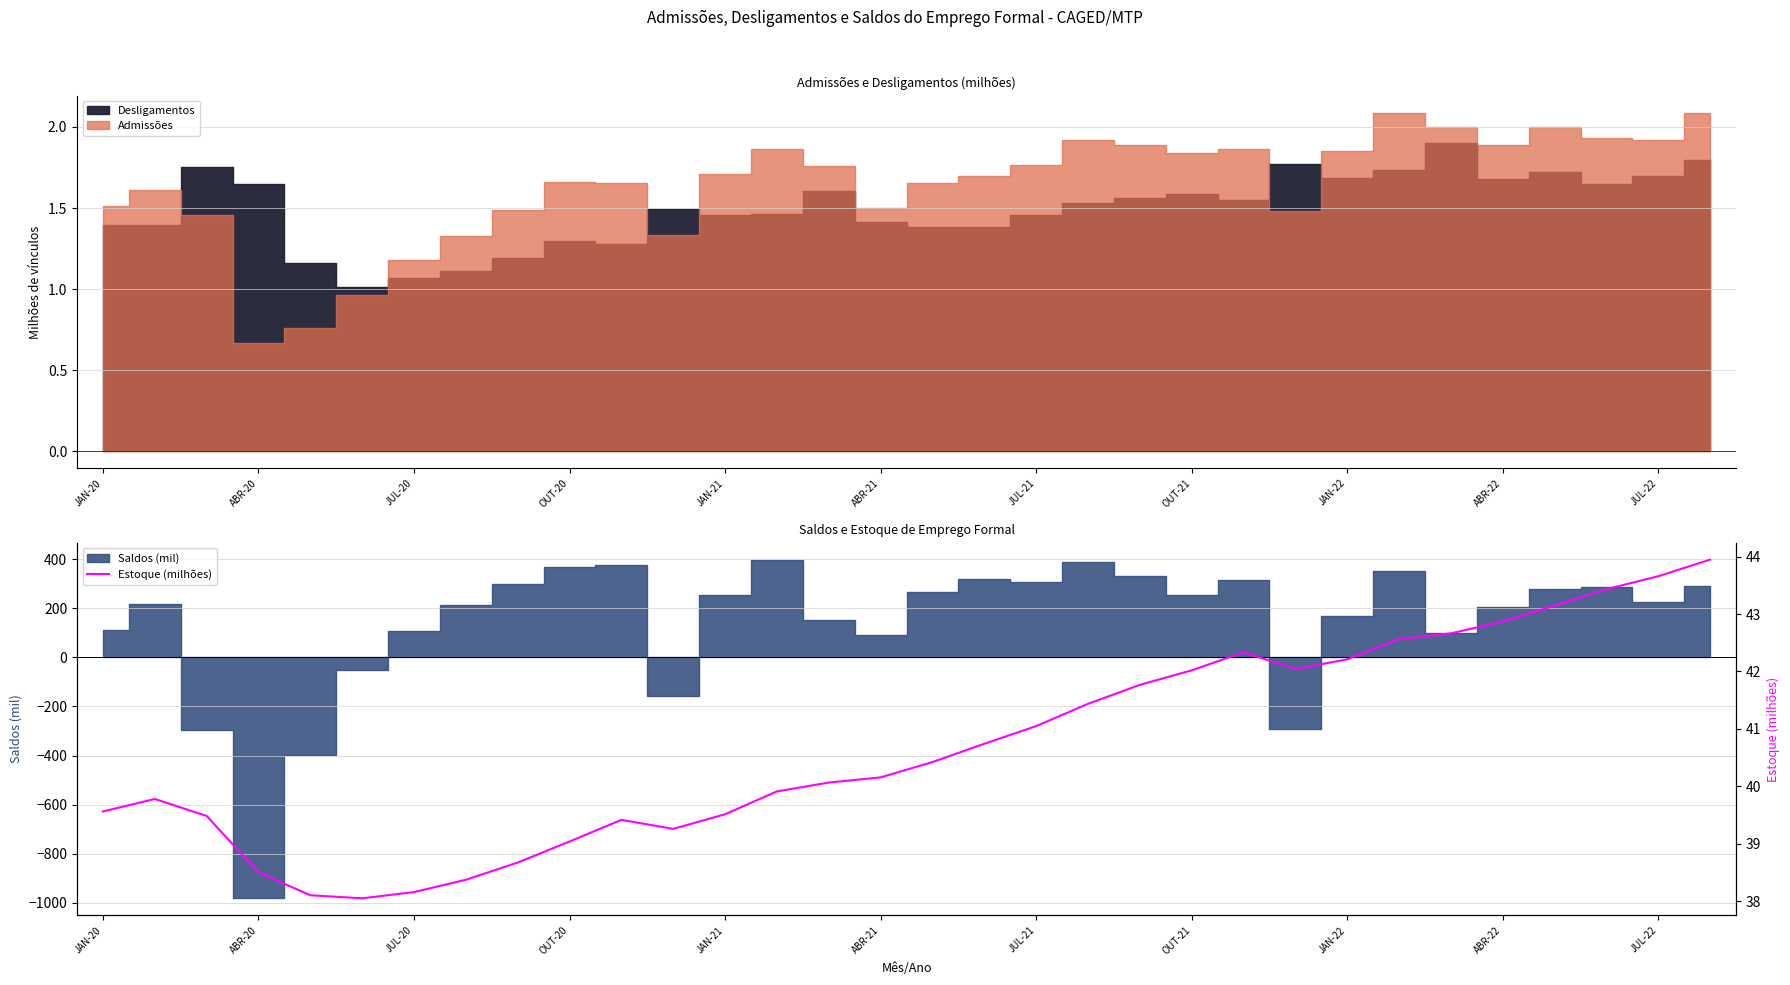

What is the difference between the maximum and second lowest values?

5.8